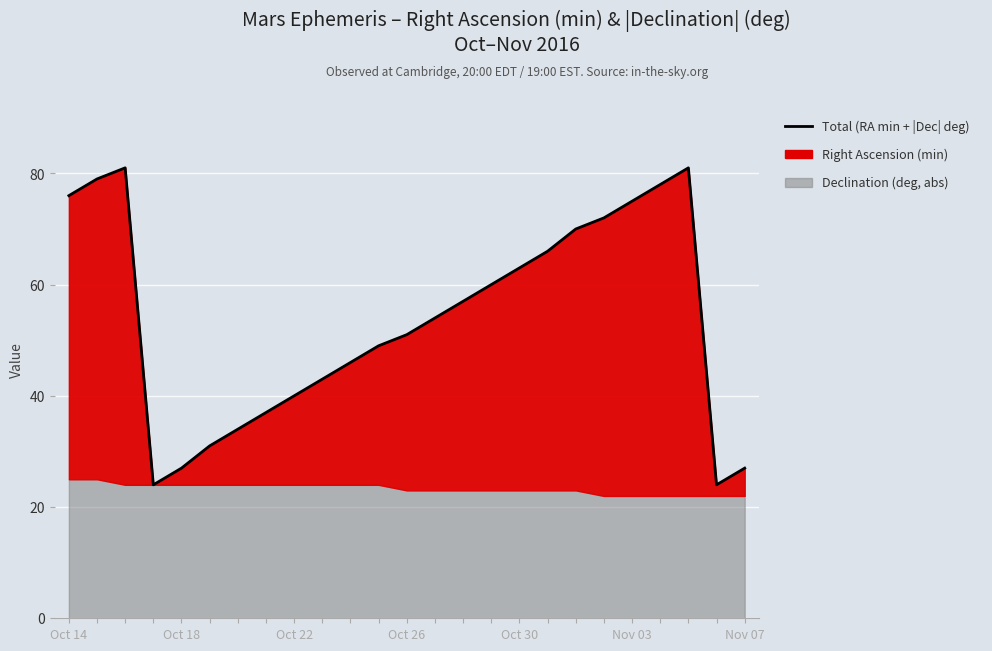

Which label corresponds to the largest value in the chart?

Oct 22